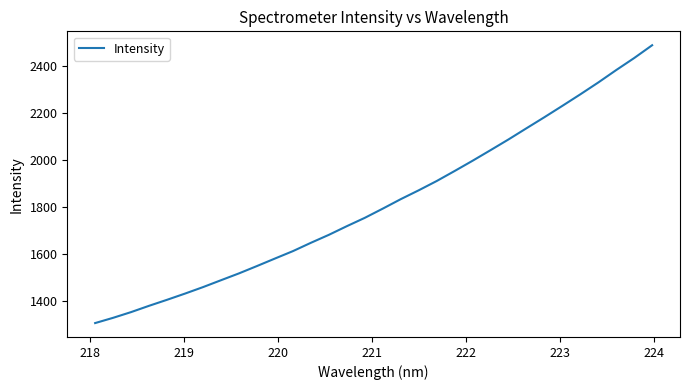

What is the smallest value displayed?

1307.6